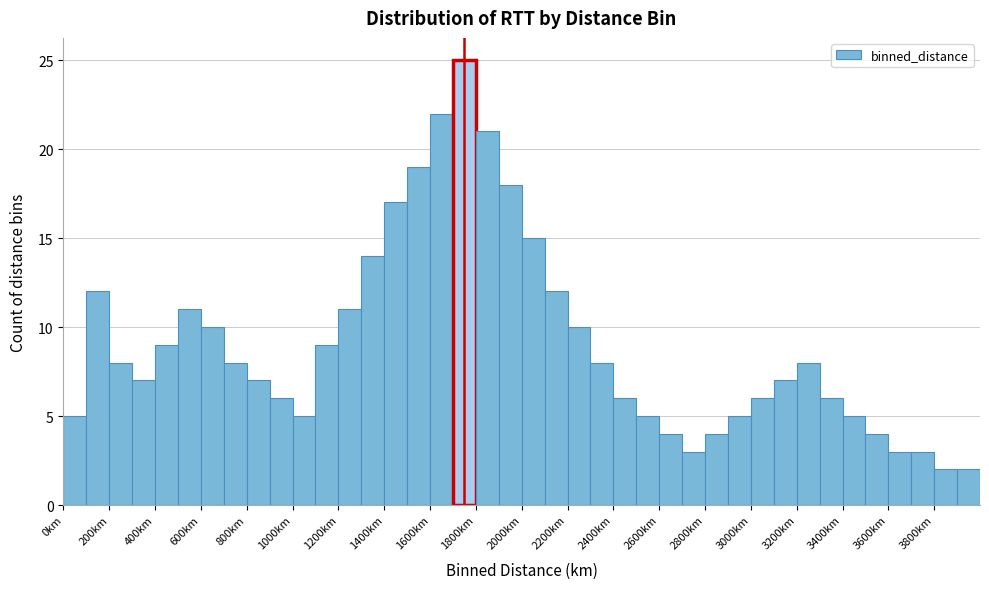

How tall is the bar that spans 200 to 300 on the x-axis? The values are not printed on the chart, so give them approximately, as read against the axis.

8